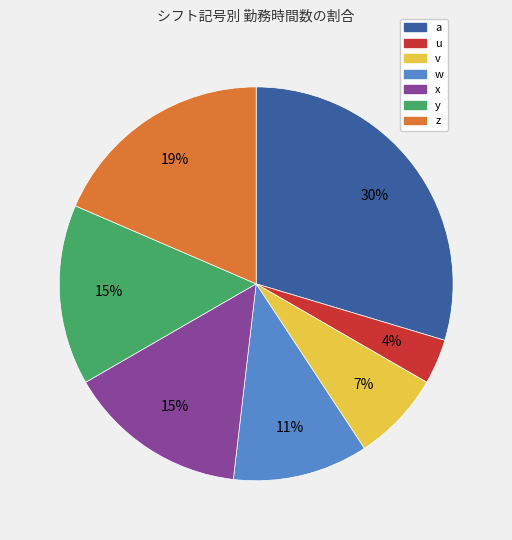

Does v account for over 50% of the chart?

No